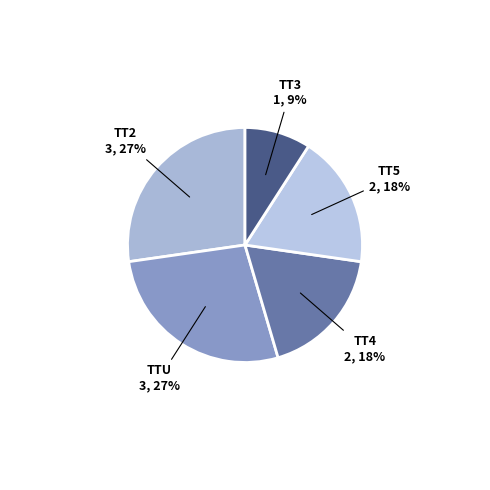

Is there a majority slice in this chart?

No